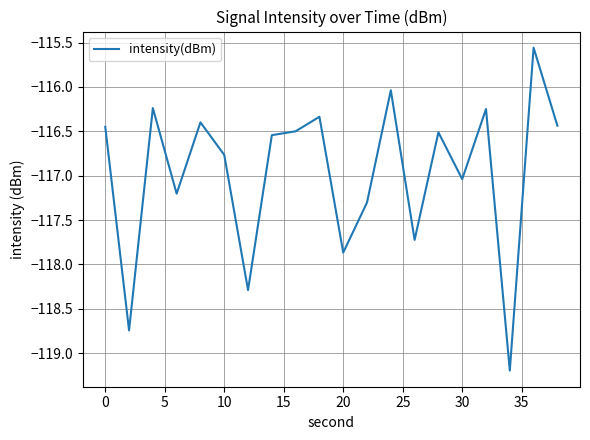

What is the smallest value displayed?

-119.2